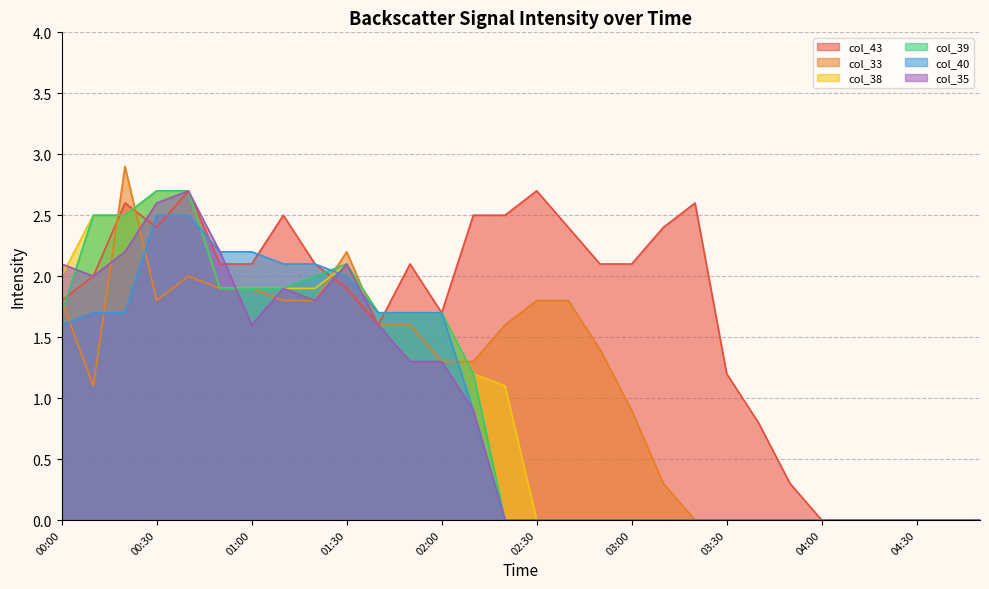

What is the average value of the col_38 series?

1.0